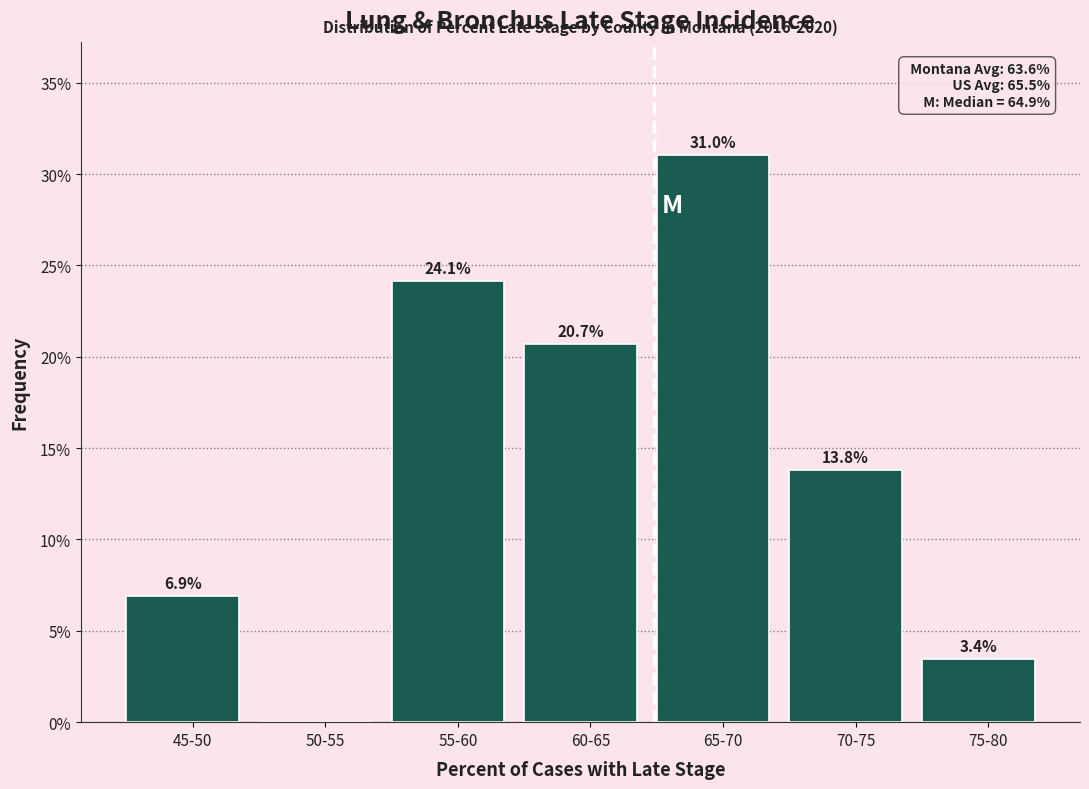

Reading left to right, list all the values displayed in this chart.

45-50=6.9	50-55=0.0	55-60=24.1	60-65=20.7	65-70=31.0	70-75=13.8	75-80=3.4